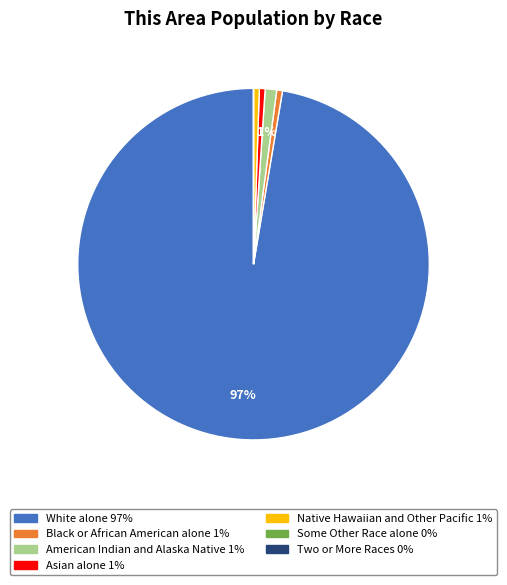

Is it true that Native Hawaiian and Other Pacific is 11% of the pie?

False